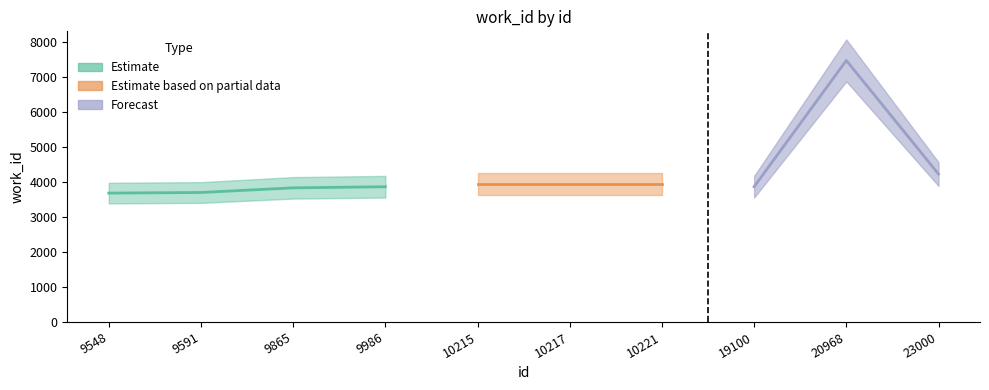

Reading left to right, transcribe all the data shown in this chart.

9548=3684	9591=3701	9865=3834	9986=3866	10215=3939	10217=3939	10221=3939	19100=3866	20968=7476	23000=4229